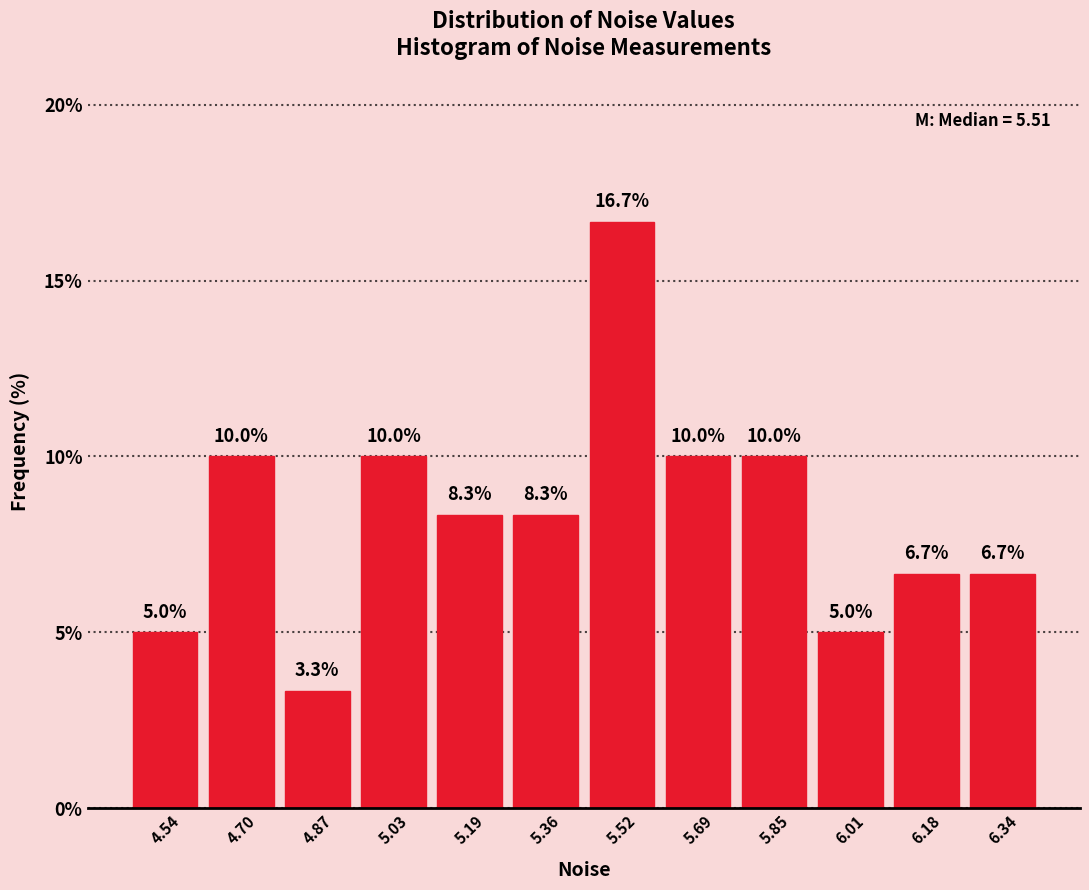

What is the height of the bar covering 4.94 to 5.12 on the x-axis? The bar edges are not printed on the chart, so give them approximately, as read against the axis.

10.0